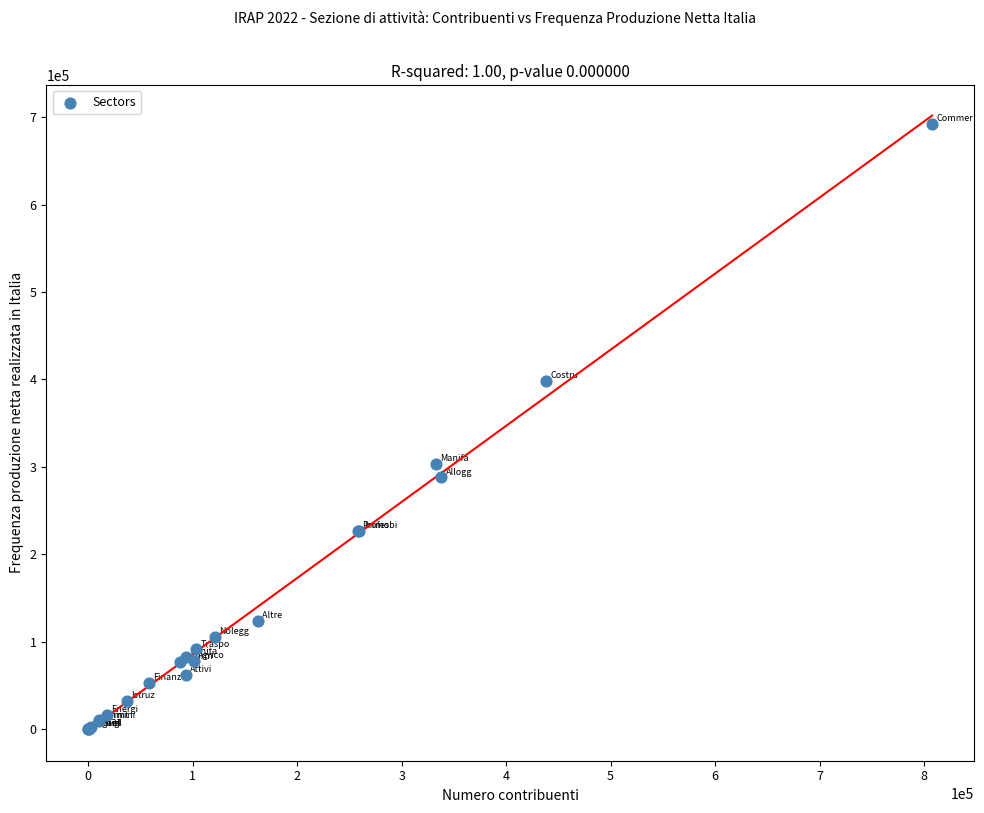

What Y value in the scatter plot is closest to 346139?

303187